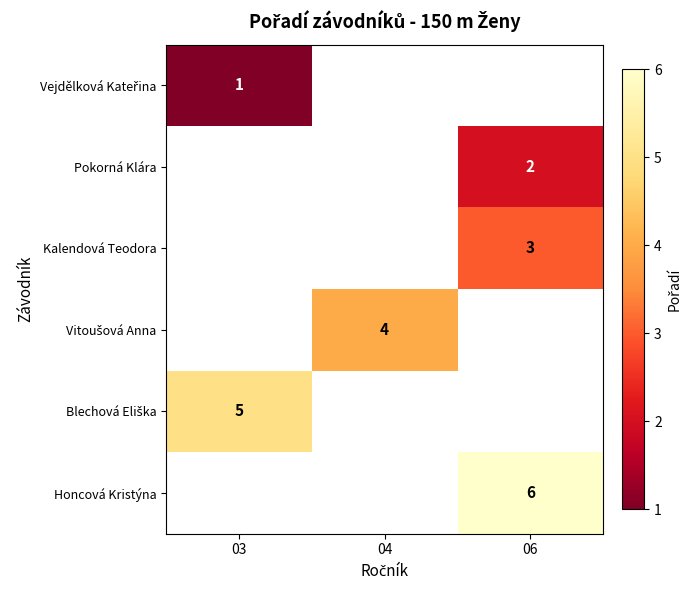

At which category does the chart reach its minimum across all series?

03